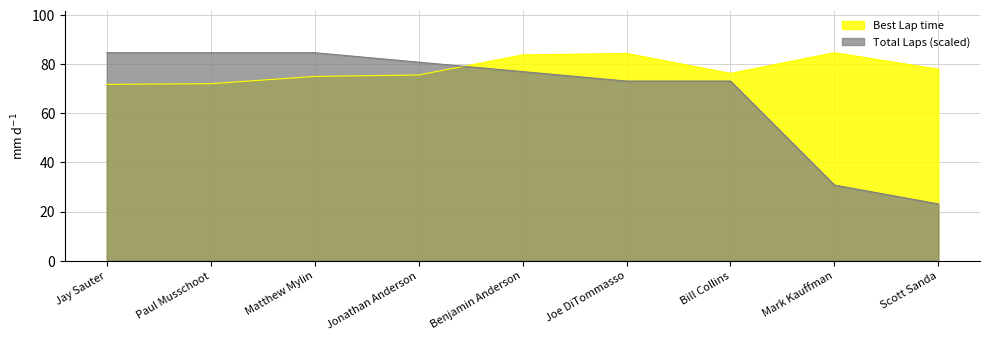

Reading left to right, what are all the values shown in this chart?

Total Laps: 84.7	84.7	84.7	80.9	77.0	73.2	73.2	30.8	23.1
Best Lap time: 71.8	72.1	75.0	75.6	83.8	84.4	76.3	84.7	78.0